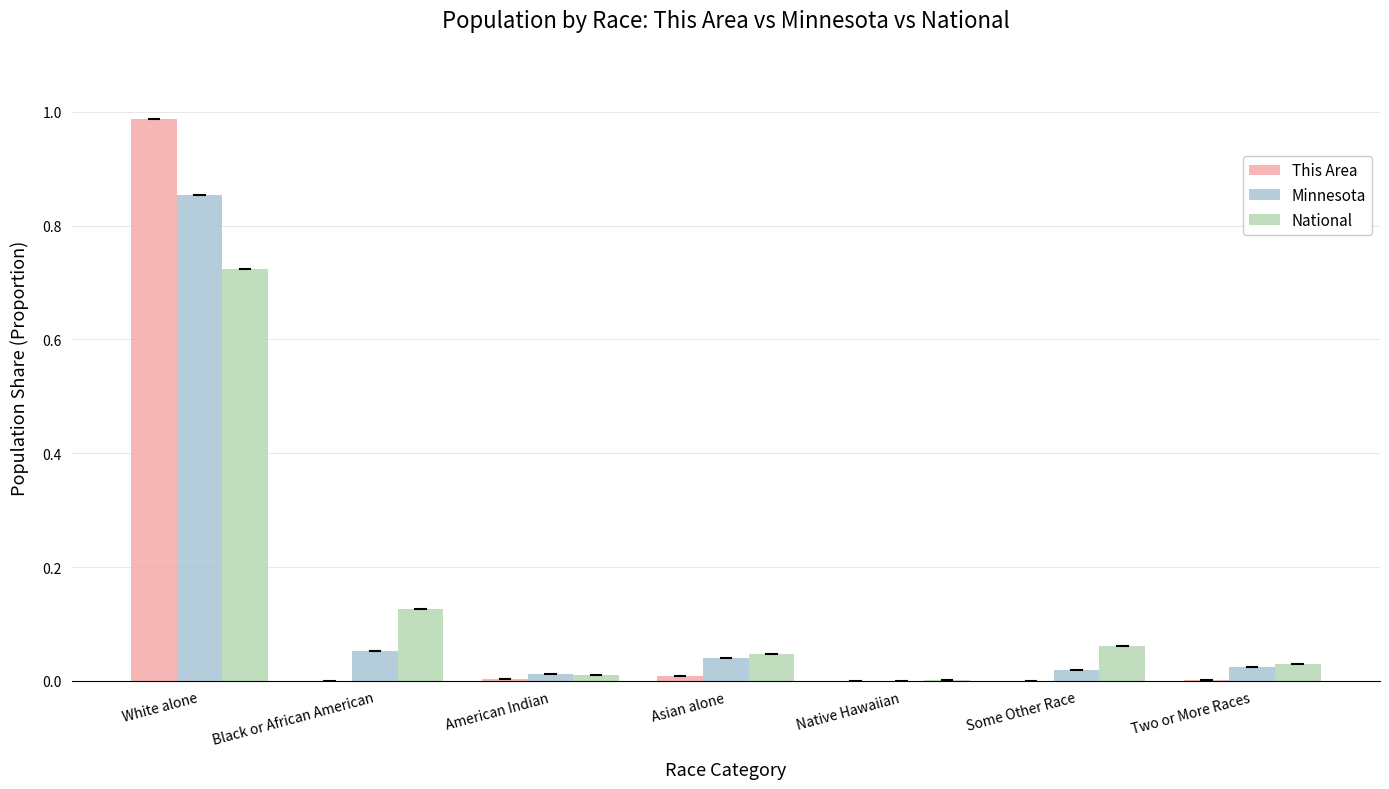

Is the value of National at Black or African American greater than the value of Minnesota at Two or More Races?

Yes